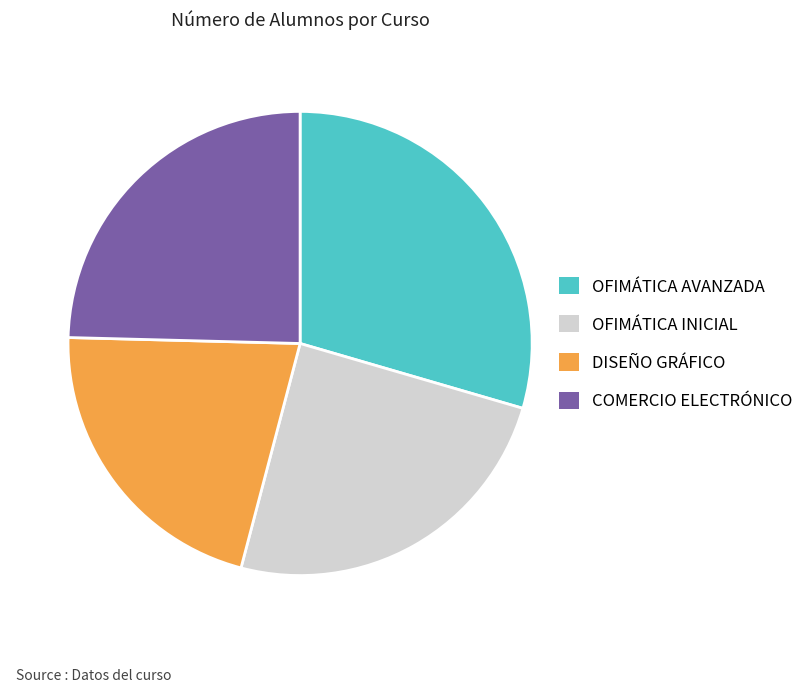

True or false: DISEÑO GRÁFICO accounts for 31% of the total.

False